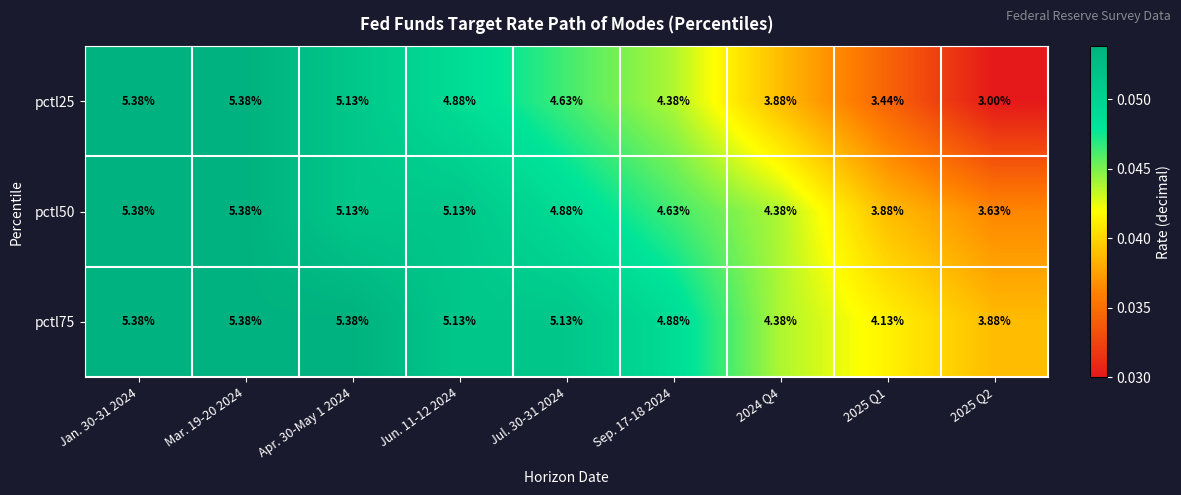

Is the value of pctl50 at Jan. 30-31 2024 greater than the value of pctl75 at Jun. 11-12 2024?

Yes